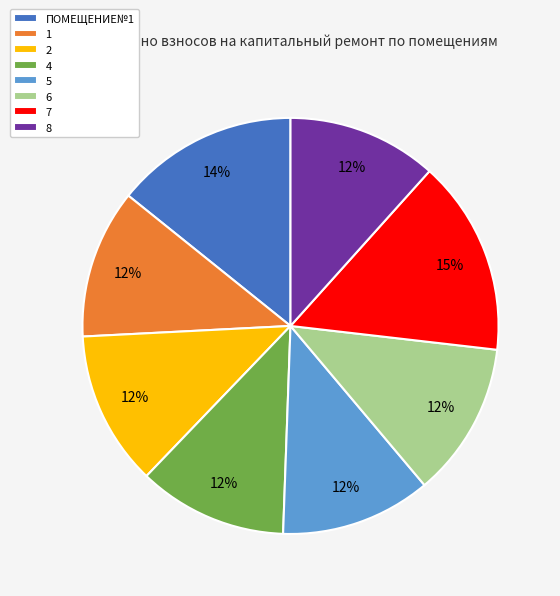

Combined, do 1 and 4 account for over 50%?

No